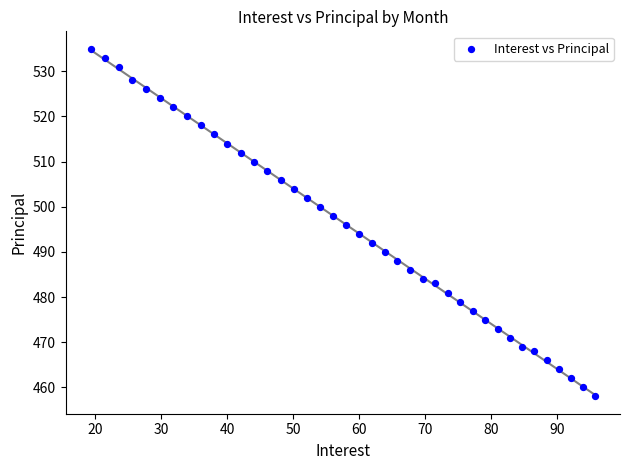

What is the range of Y values (max minus min)?

77